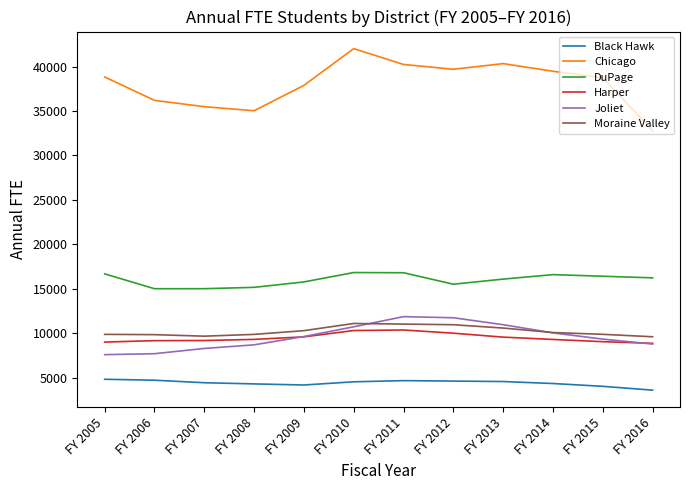

Which series has the widest spread of values?

Chicago